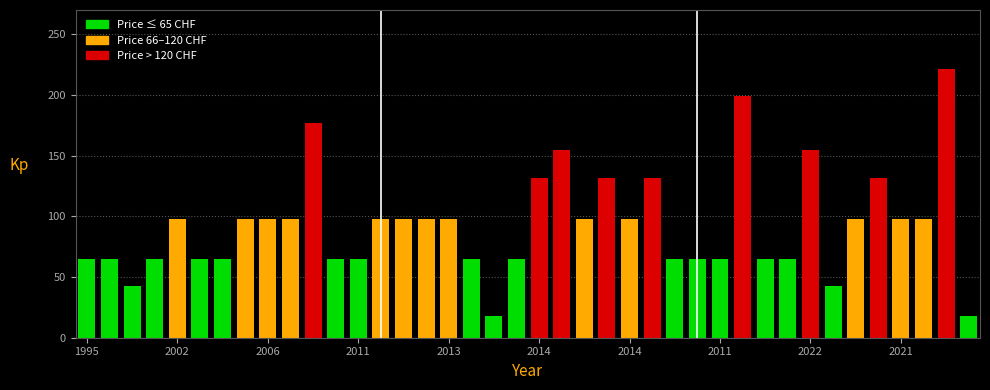

The chart shows a value of 97 at 1996. True or false?

False